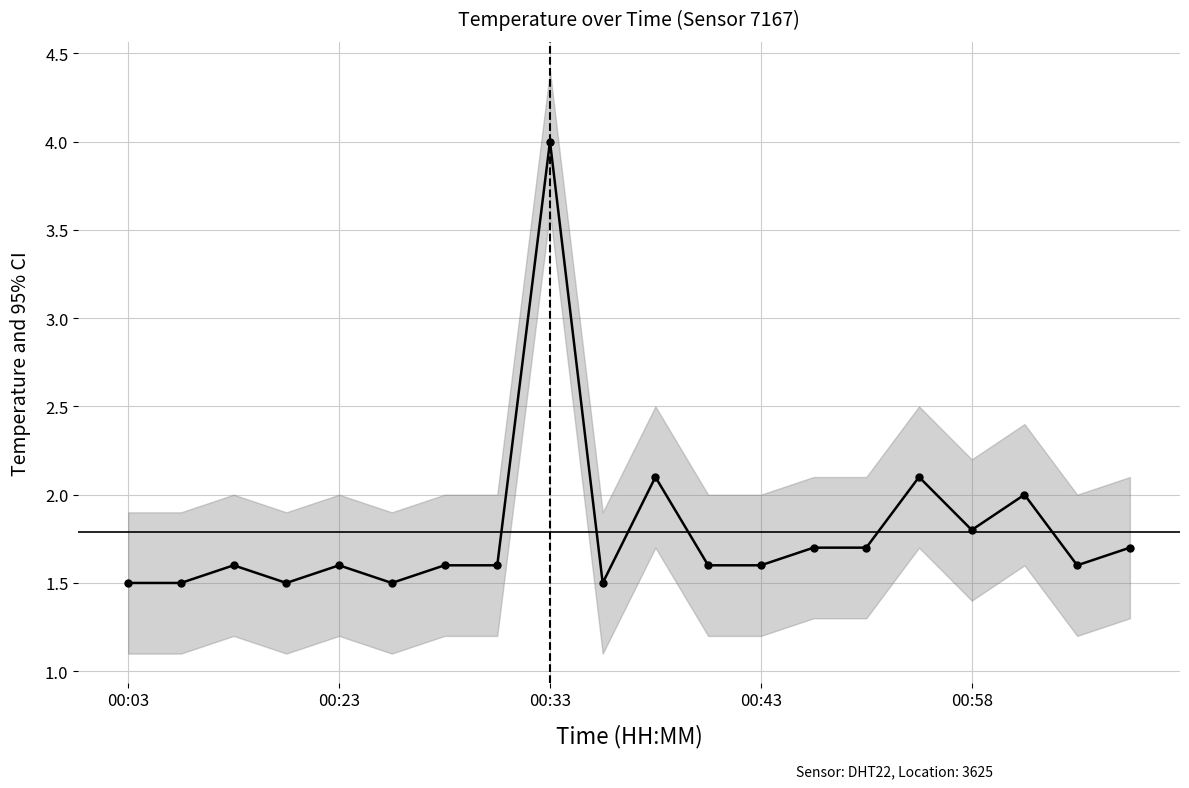

What is the greatest value displayed?

4.0